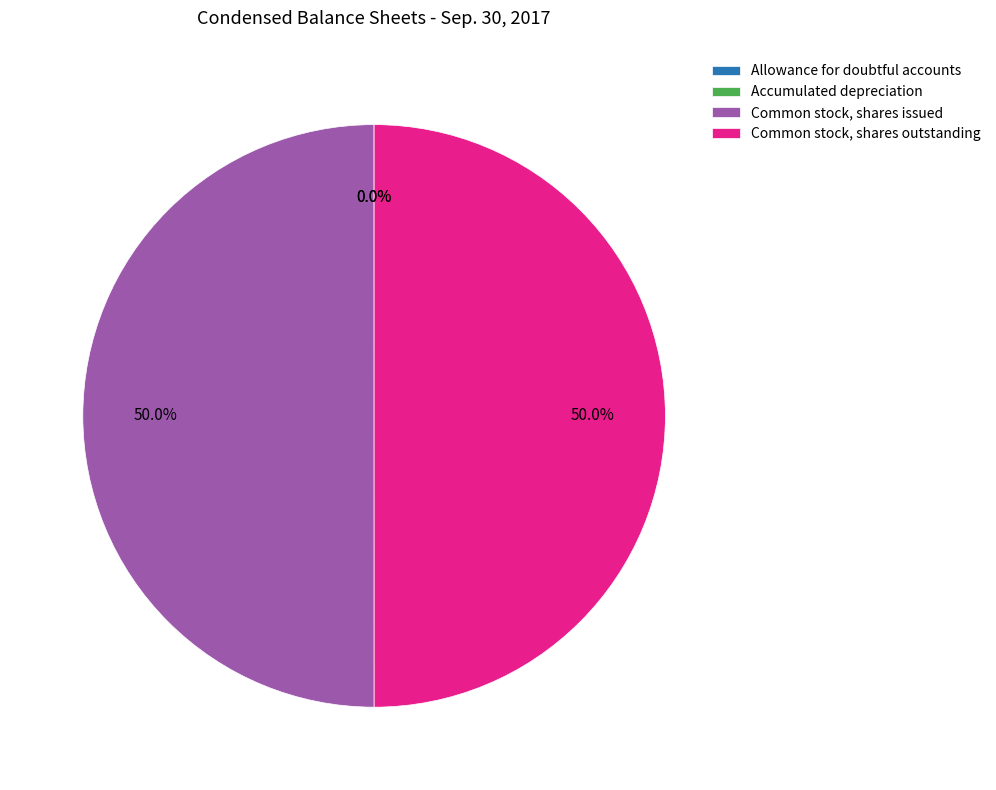

What is the total percentage of Common stock, shares outstanding and Common stock, shares issued?

100.0%